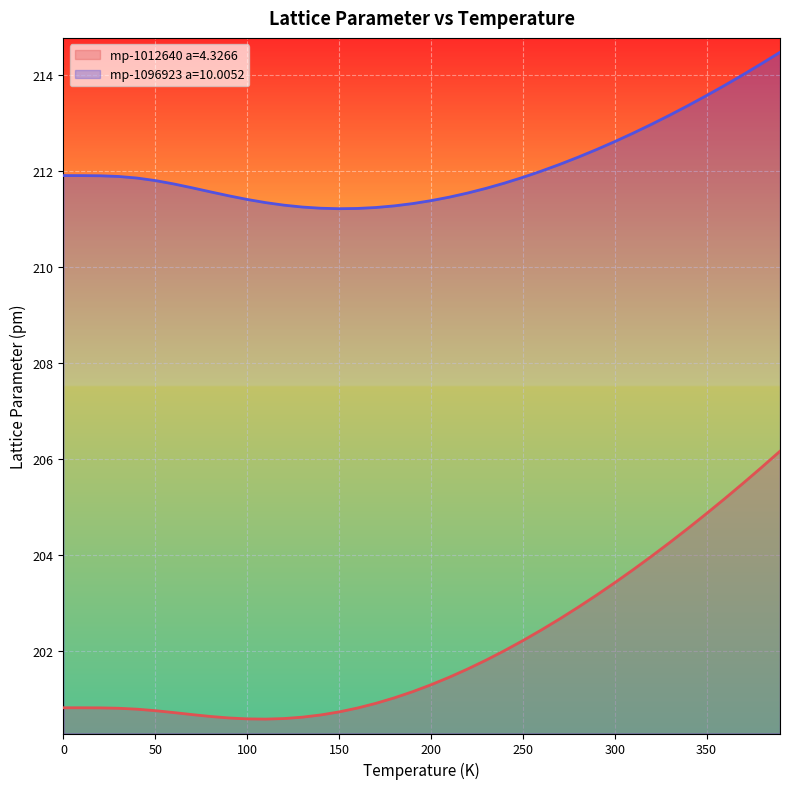

Where is mp-1012640 a=4.3266 nearest to the value 203?

280.0